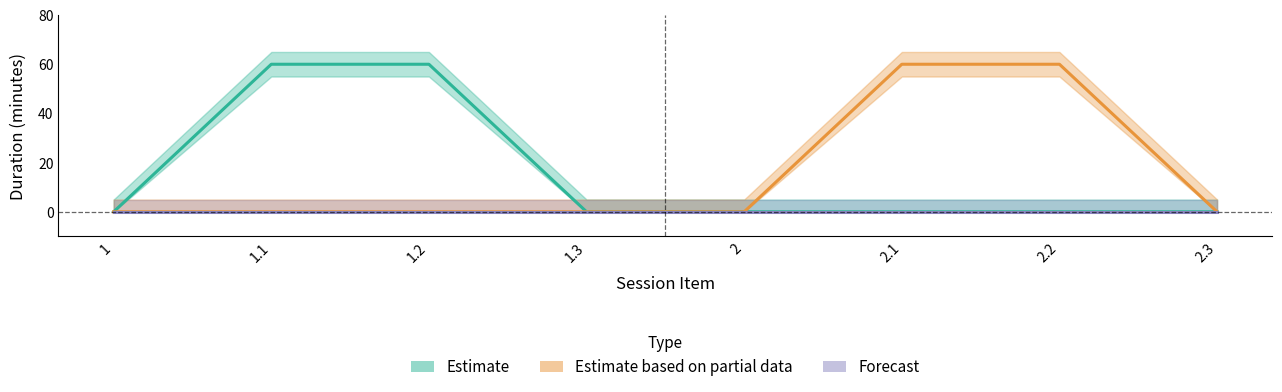

The Estimate based on partial data series shows 0 at 1.1. True or false?

True